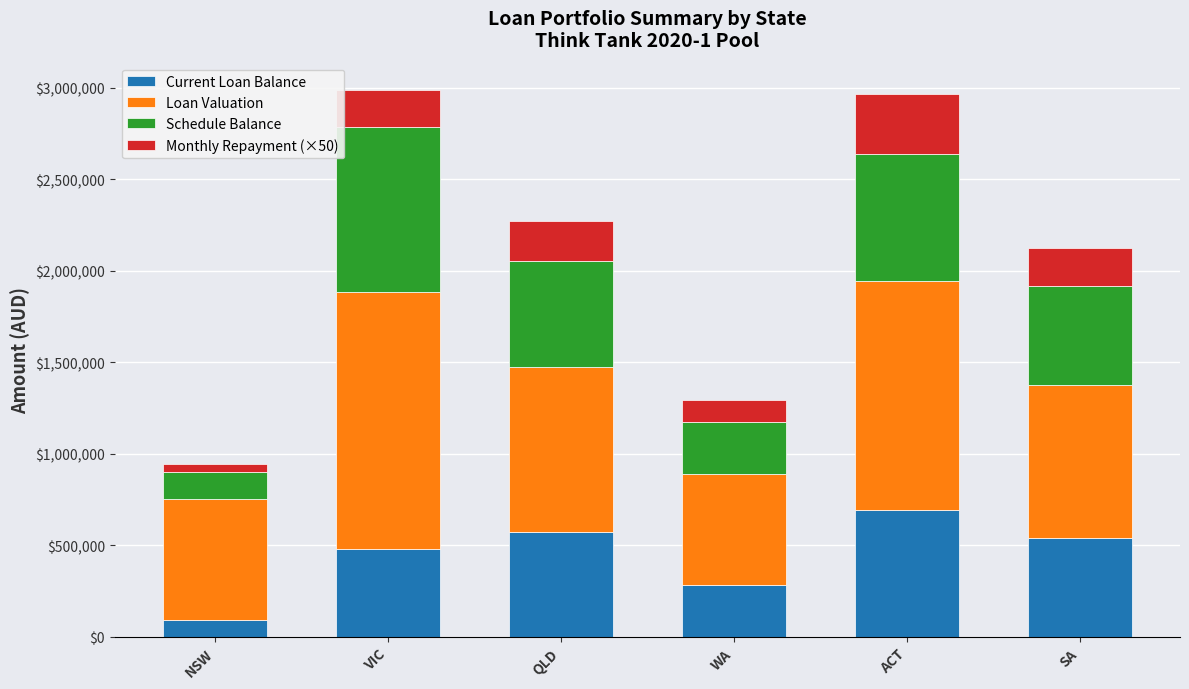

What is the sum of all Current Loan Balance values?

2666283.8